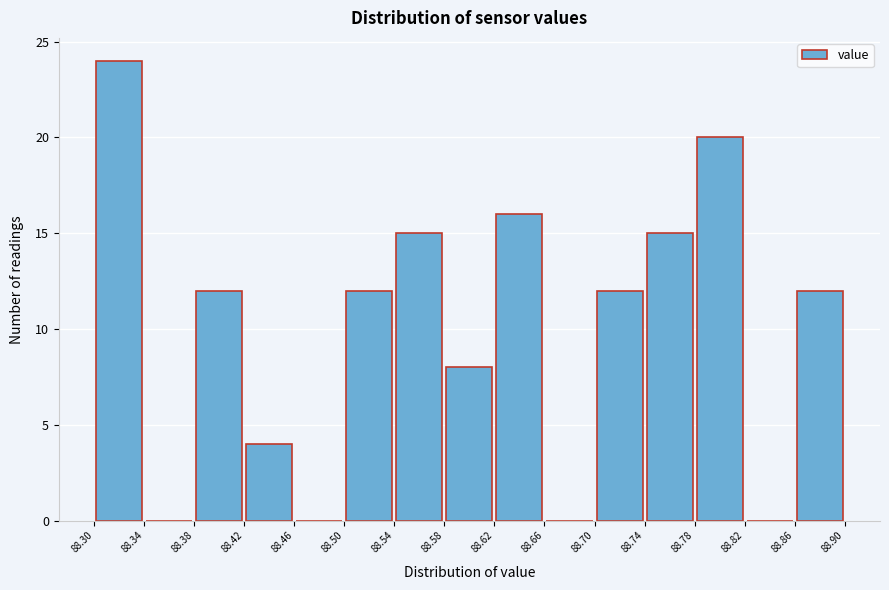

Which range on the x-axis has the tallest bar?

88.30 to 88.34